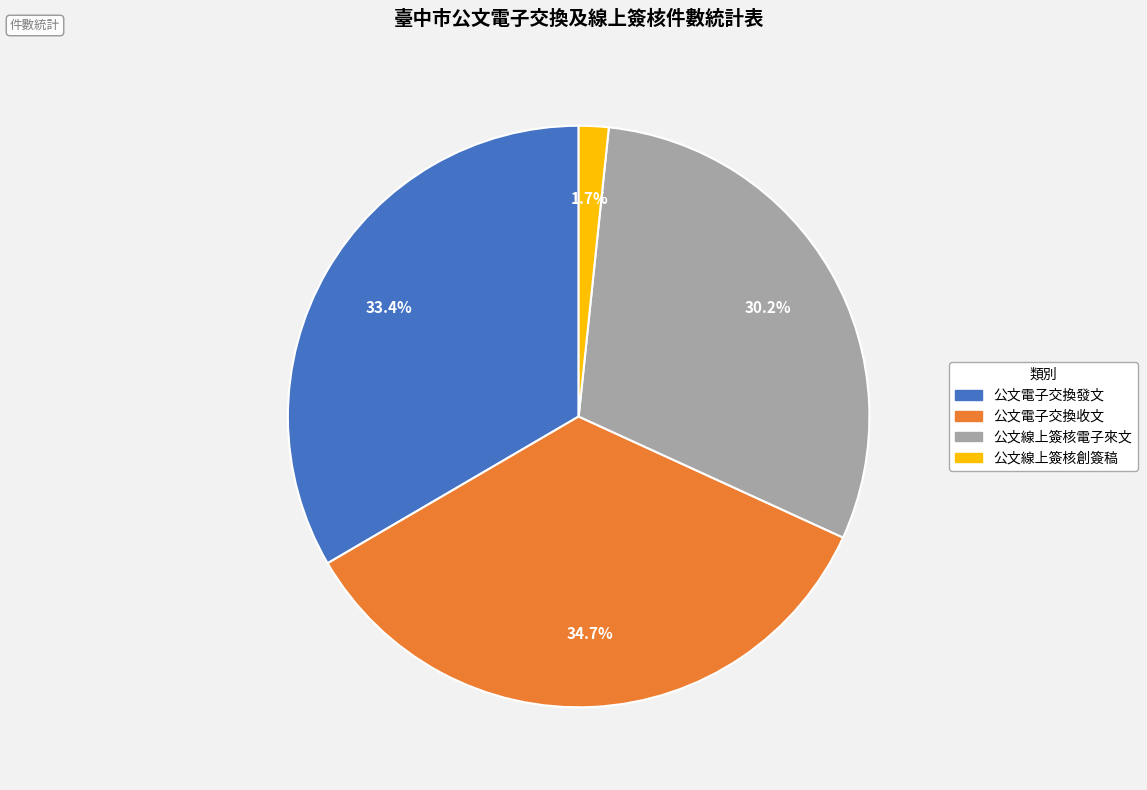

To the nearest percent, what percentage of the pie is 公文電子交換收文?

35%